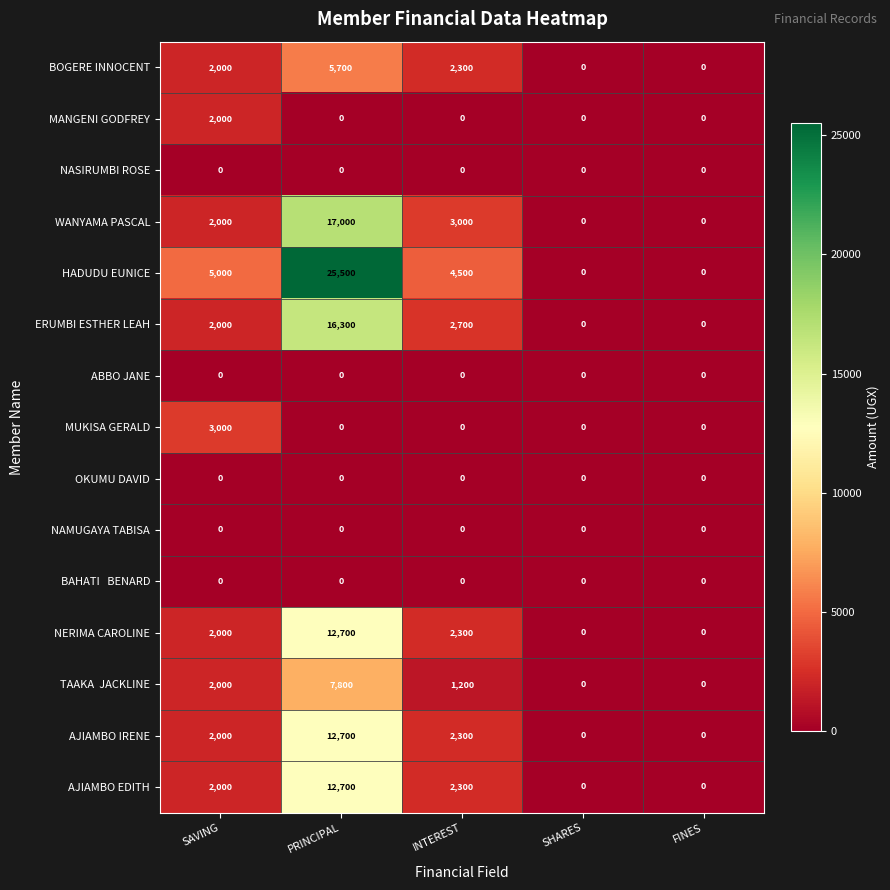

Which category has the highest value in the AJIAMBO IRENE series?

PRINCIPAL